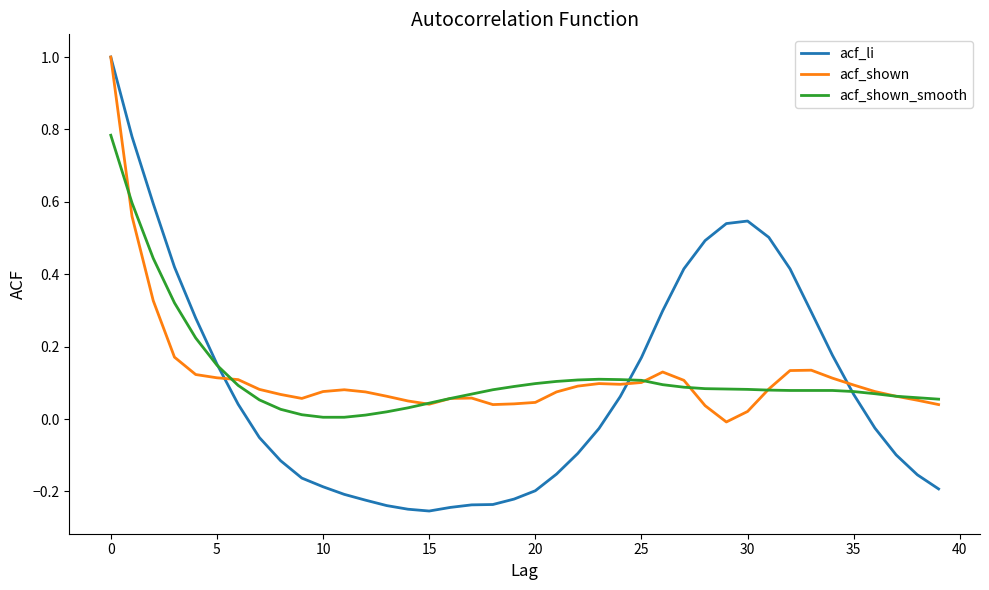

Which series has the widest spread of values?

acf_li